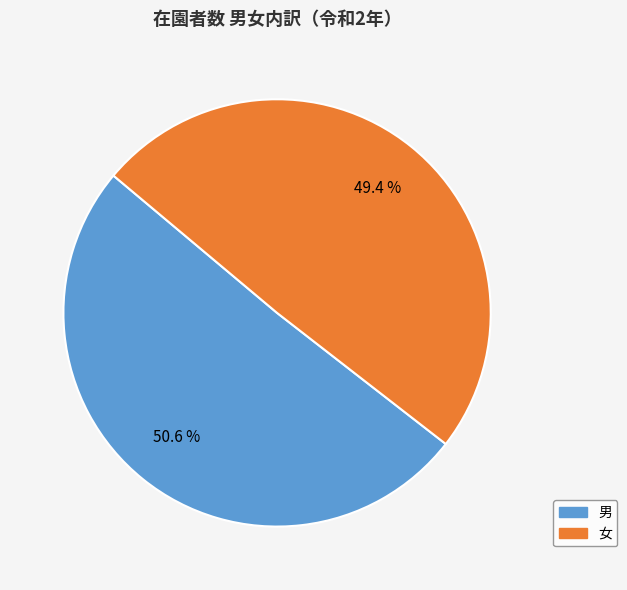

Does 女 represent more than half of the total?

No